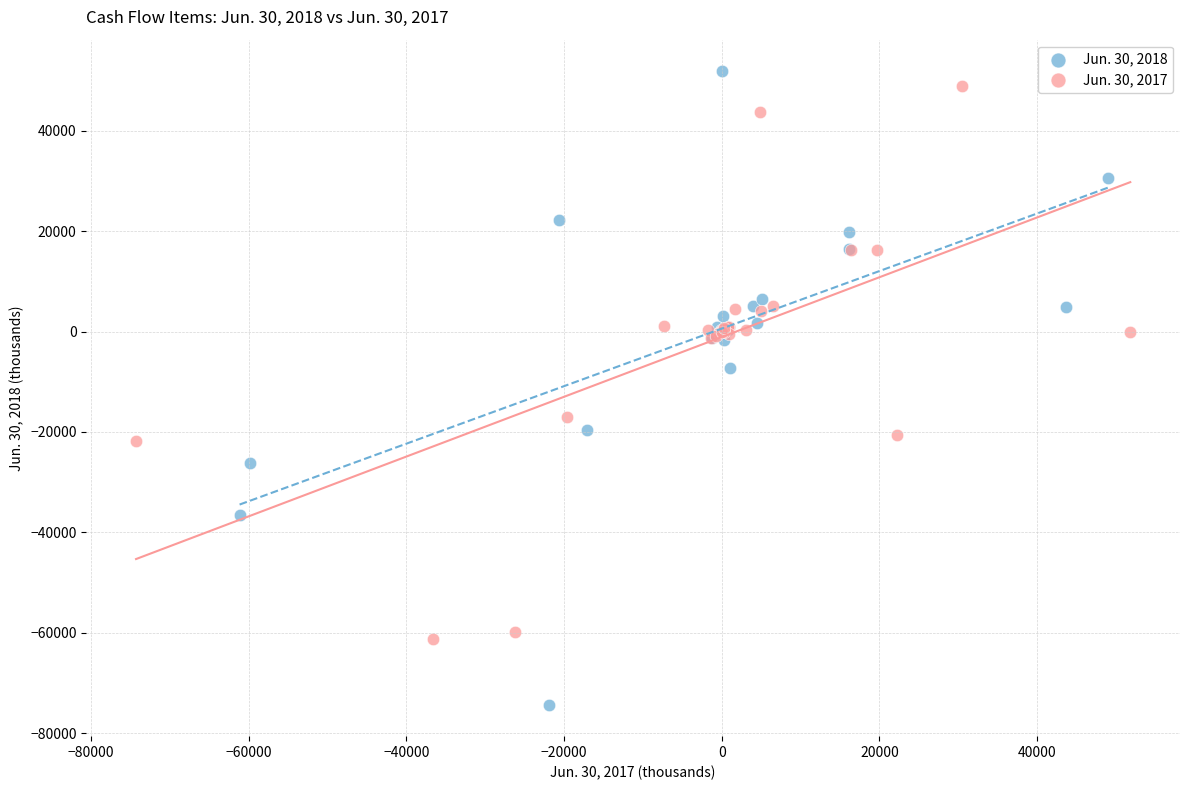

Which series contains the lowest Y value?

Jun. 30, 2018